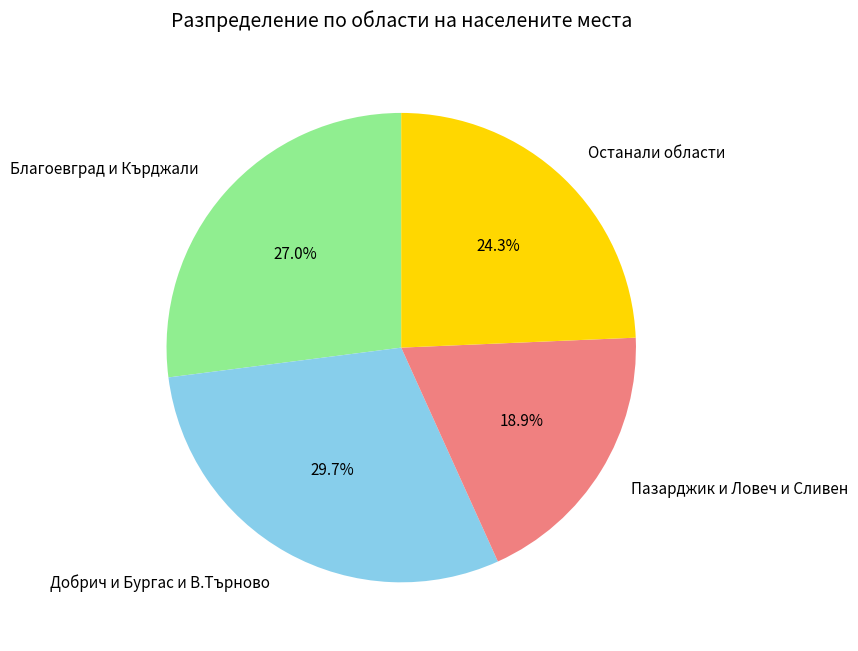

What is the ratio of the value at Благоевград и Кърджали to the value at Пазарджик и Ловеч и Сливен?

1.4